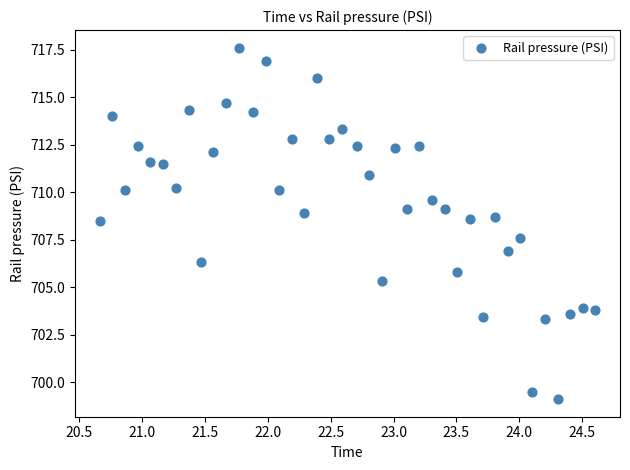

What is the range of X values (max minus min)?

3.9